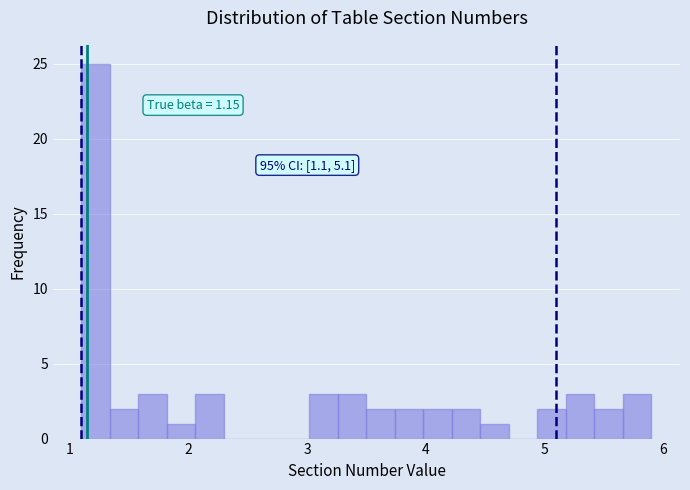

Read against the x-axis, roughly where is the centre of the tallest bar?

1.2